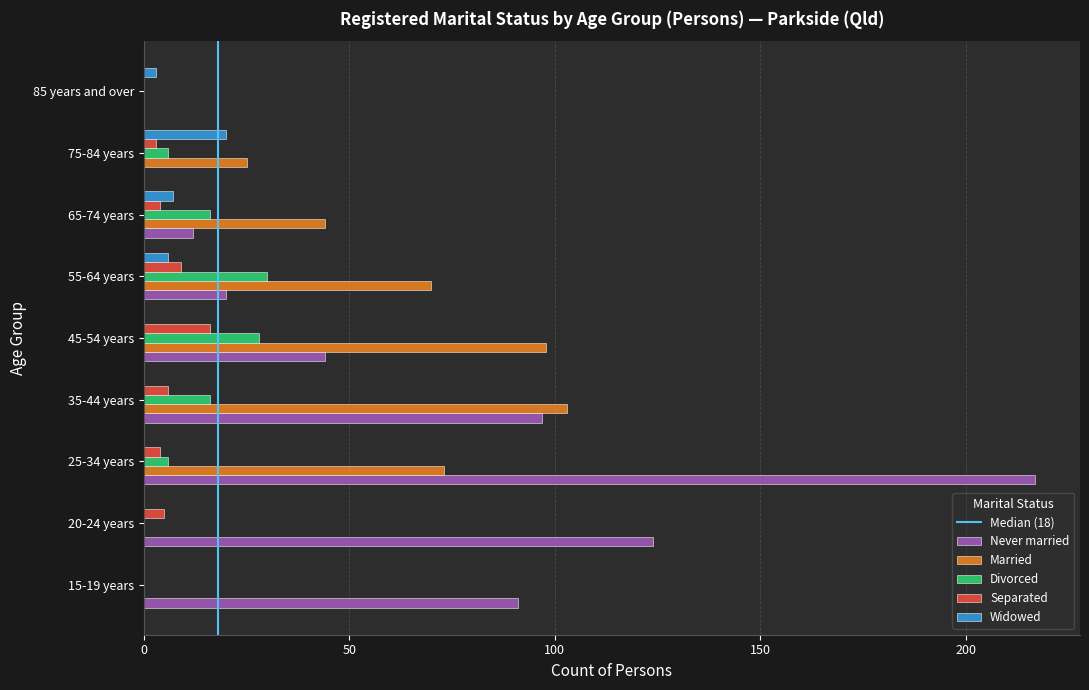

Is the value of Widowed at 85 years and over greater than the value of Never married at 75-84 years?

Yes